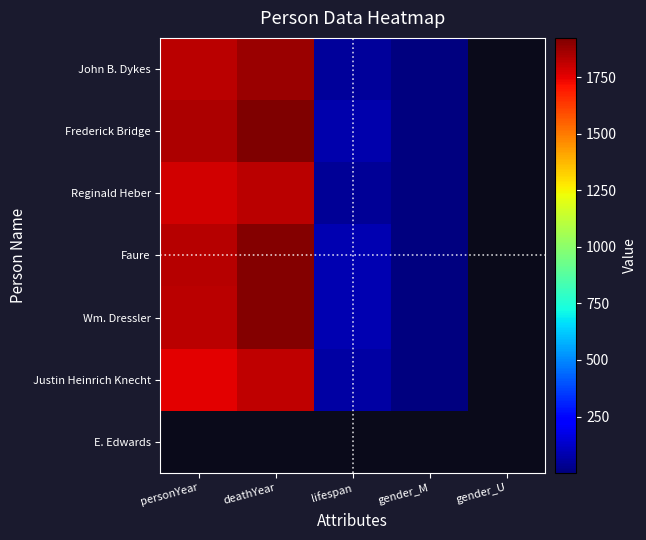

What value does the Faure series have at lifespan?

84.0